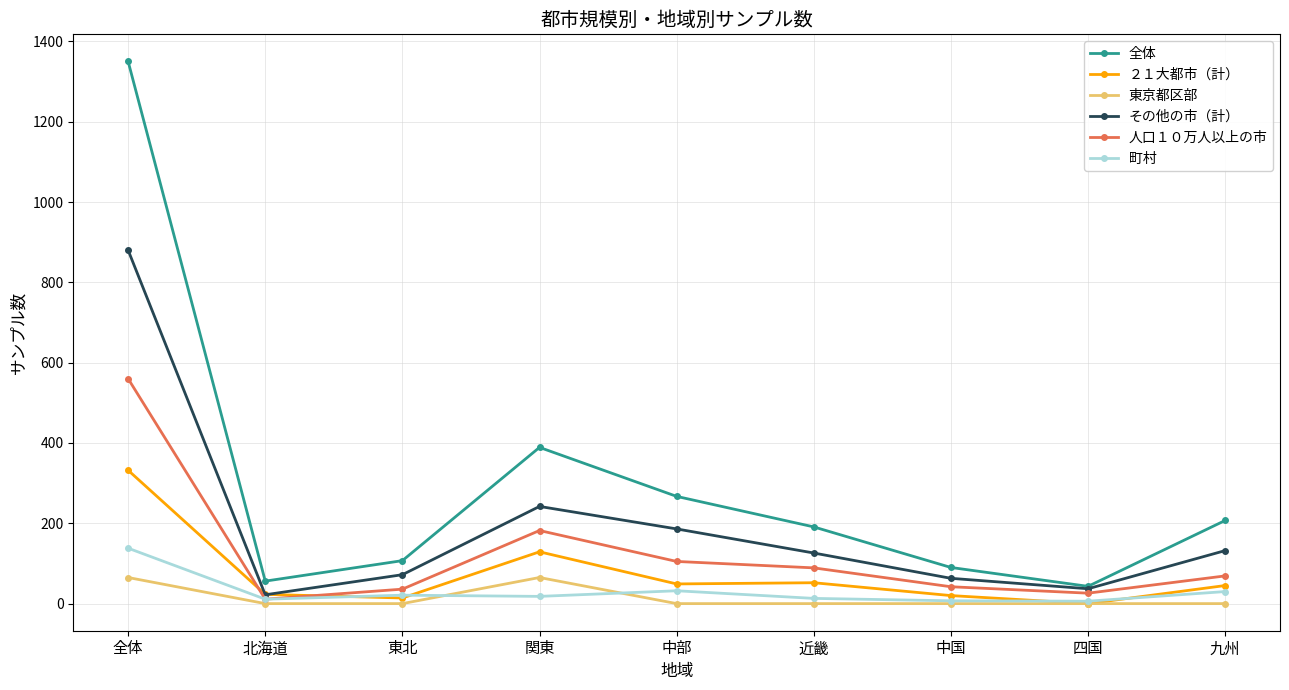

How many lines are shown in the chart?

6